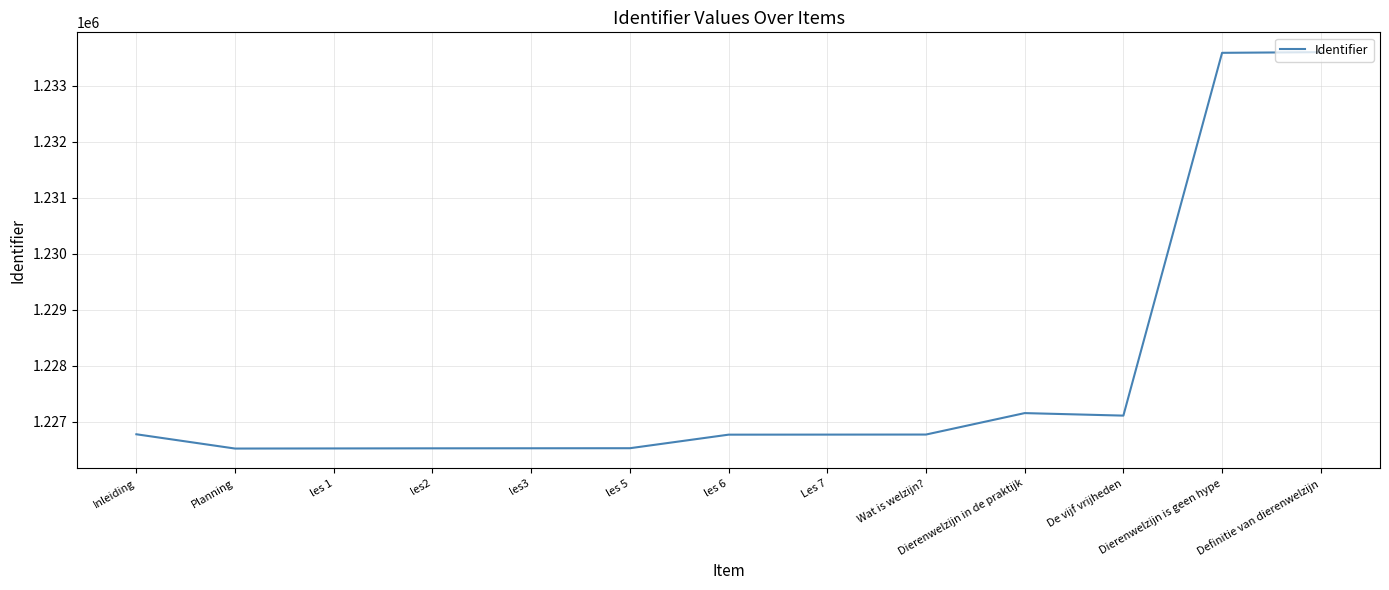

What is the minimum value shown in the chart?

1226519